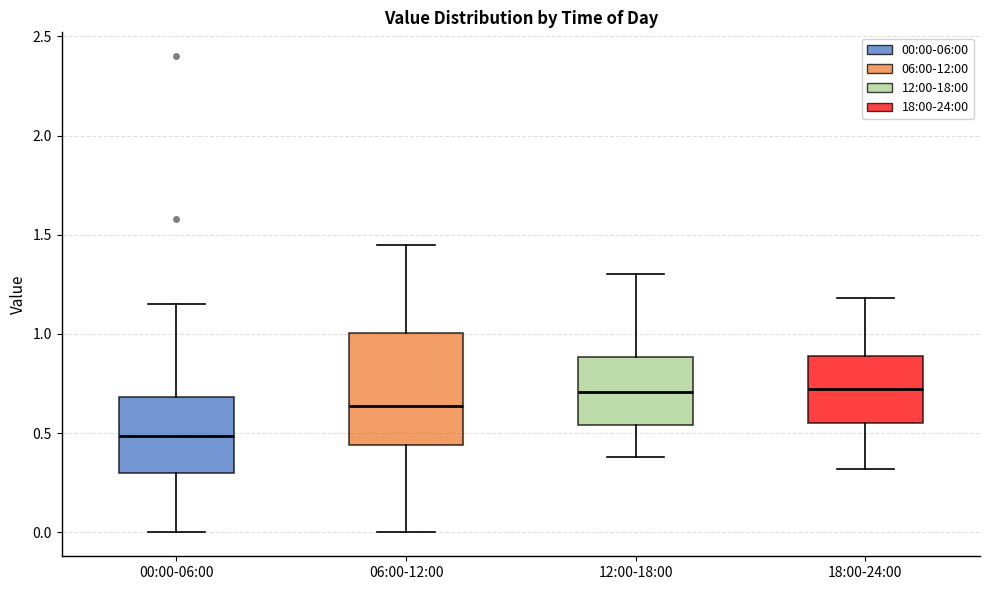

Which box is the tallest, from its lower edge to its upper edge?

06:00-12:00